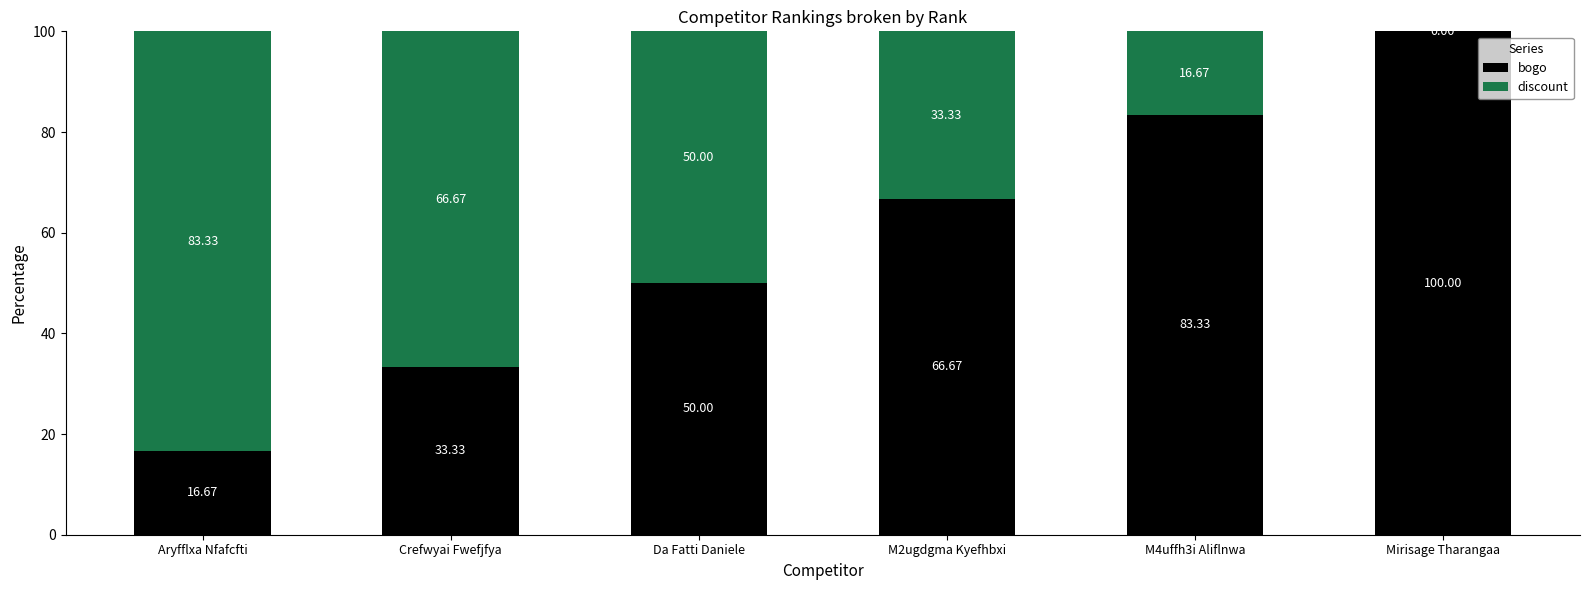

What is the total value across all series at Mirisage Tharangaa?

100.0